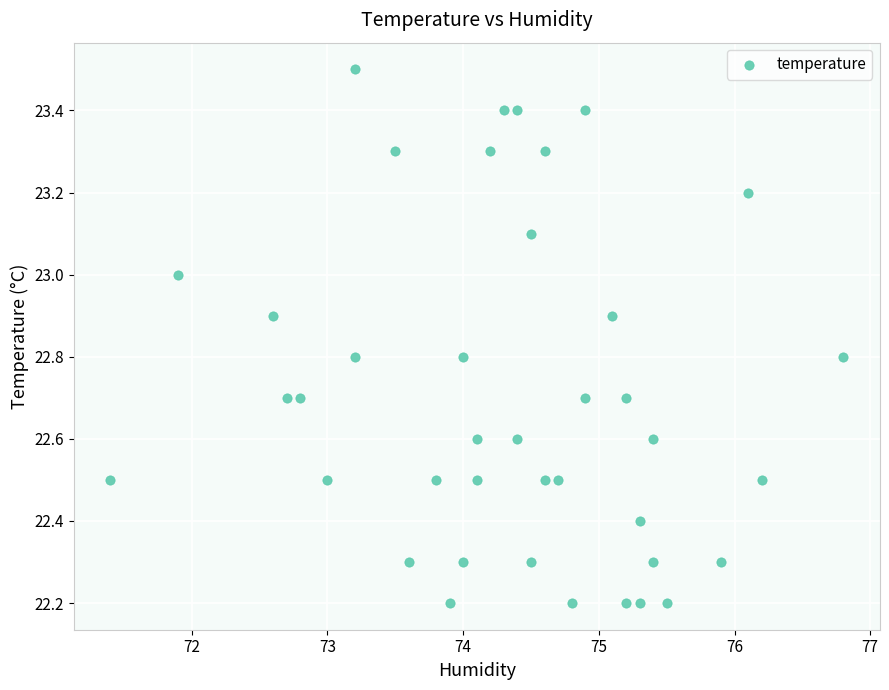

What is the range of Y values (max minus min)?

1.3